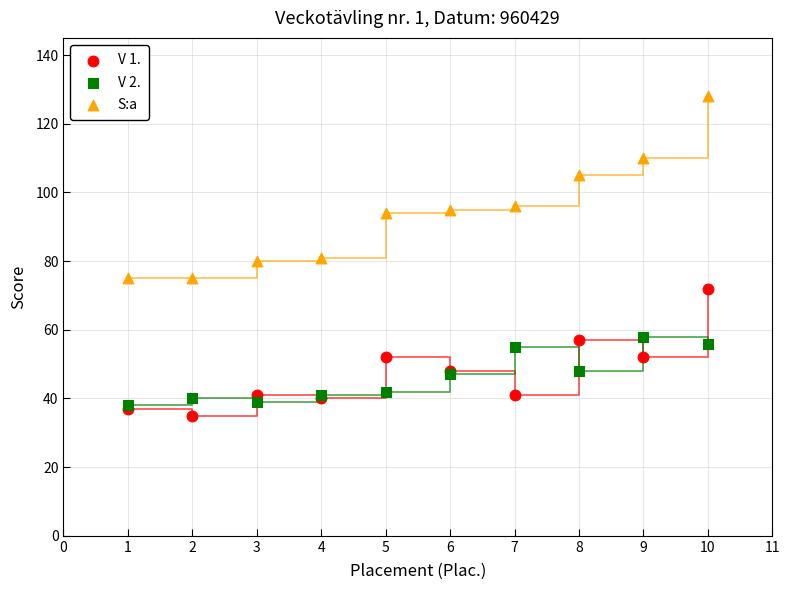

What are all the series names shown in the legend?

V 1., V 2., S:a